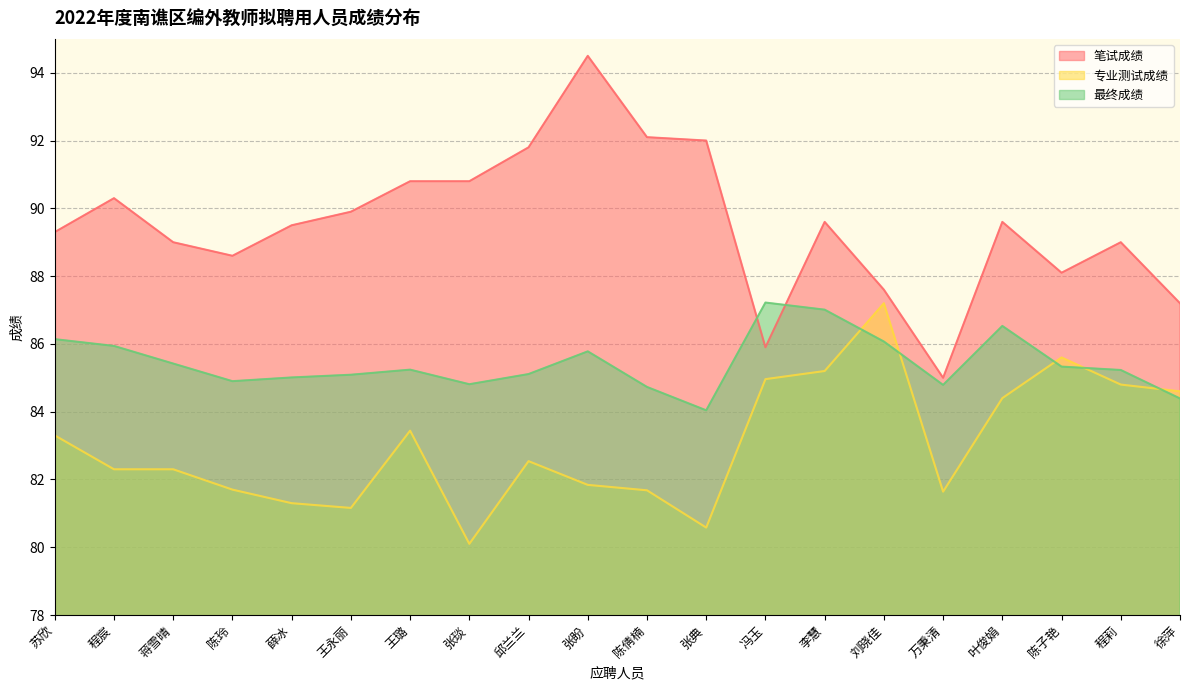

At which category is the sum across all series the highest?

张盼